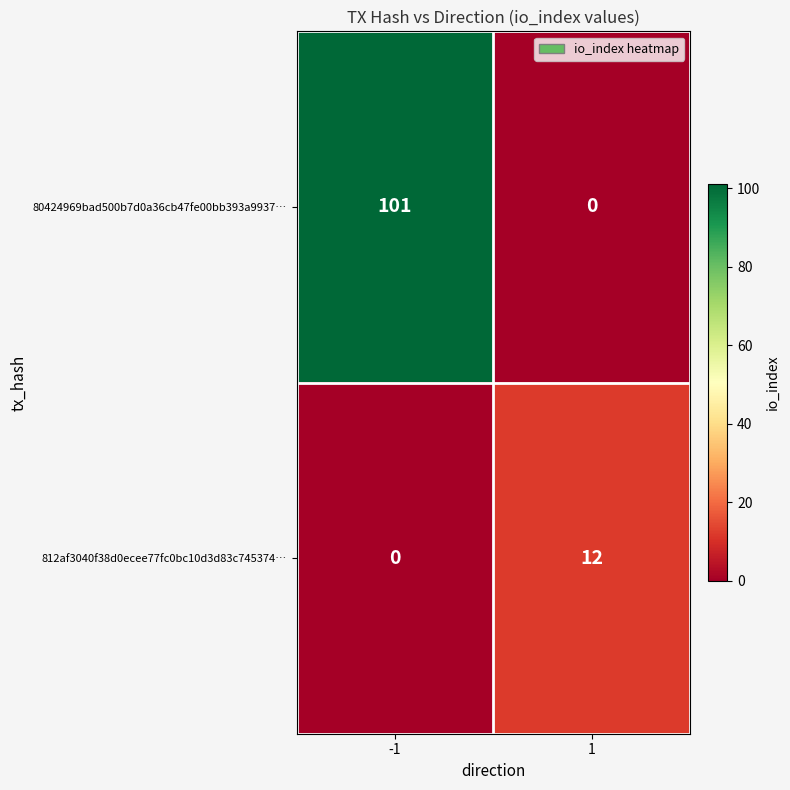

What is the average value of the 812af3040f38d0ecee77fc0bc10d3d83c745374… series?

6